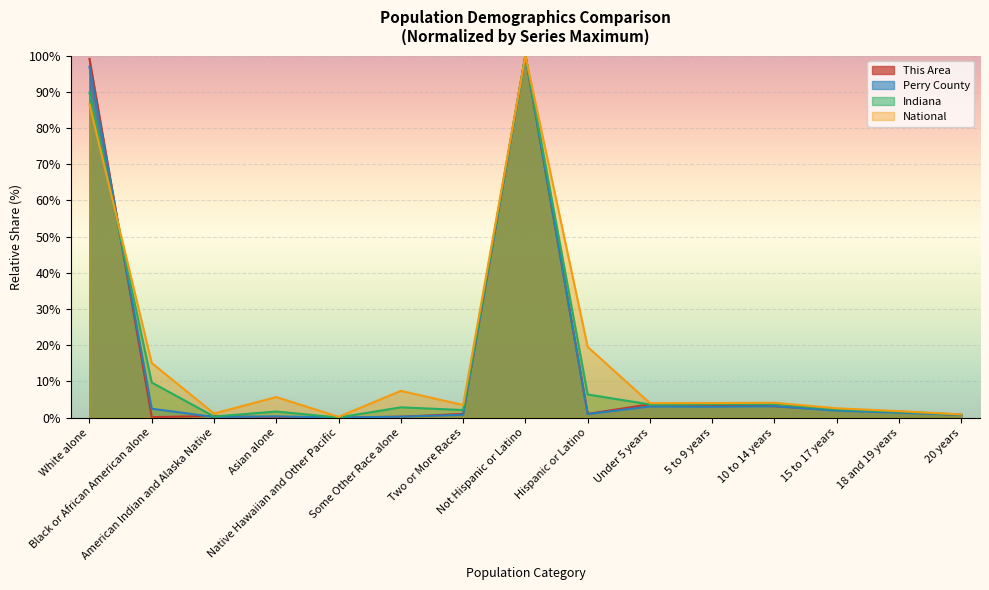

Rank the series by their maximum value, from lowest to highest.

This Area, Perry County, Indiana, National